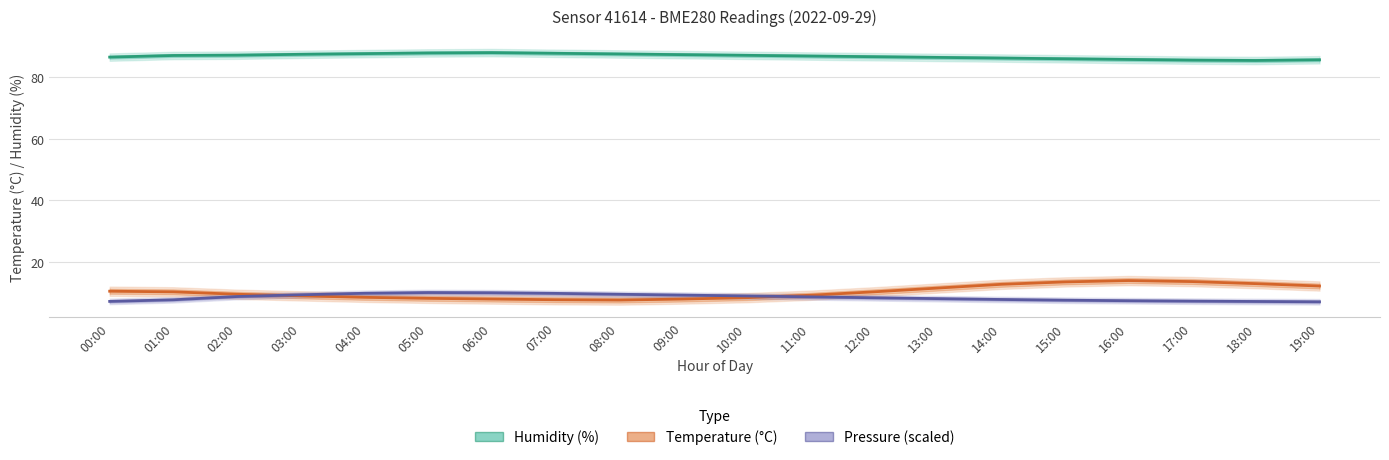

Reading left to right, extract all data points from this chart.

Humidity (%): 86.4	87.0	87.1	87.3	87.6	87.8	87.9	87.7	87.5	87.2	87.0	86.8	86.6	86.3	86.1	85.9	85.7	85.5	85.3	85.6
Temperature (°C): 10.4	10.2	9.4	8.9	8.4	8.1	7.9	7.7	7.6	7.9	8.3	9.1	10.2	11.4	12.7	13.4	13.9	13.6	12.9	12.1
Pressure (scaled): 7.1	7.7	8.7	9.3	9.8	10.0	9.9	9.7	9.4	9.2	8.9	8.6	8.3	8.0	7.7	7.5	7.3	7.2	7.1	7.0